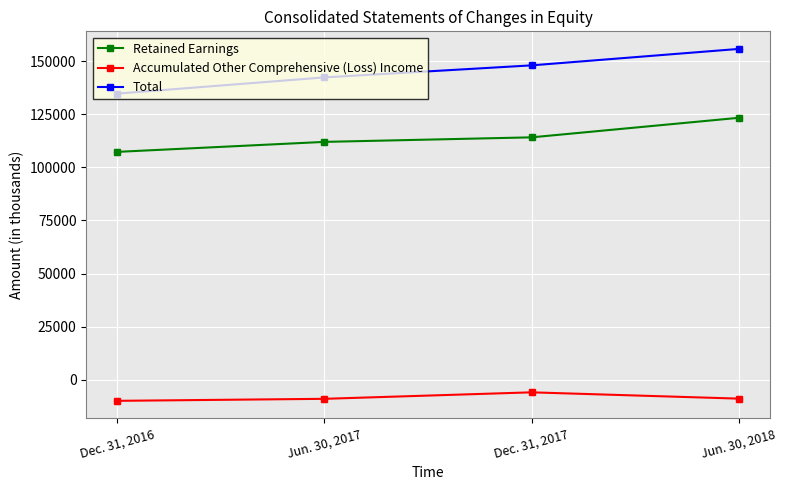

What are all the series names shown in the legend?

Retained Earnings, Accumulated Other Comprehensive (Loss) Income, Total